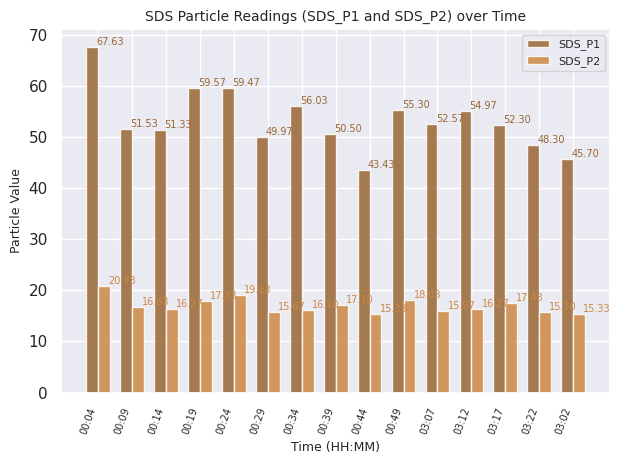

What are all the series names shown in the legend?

SDS_P1, SDS_P2